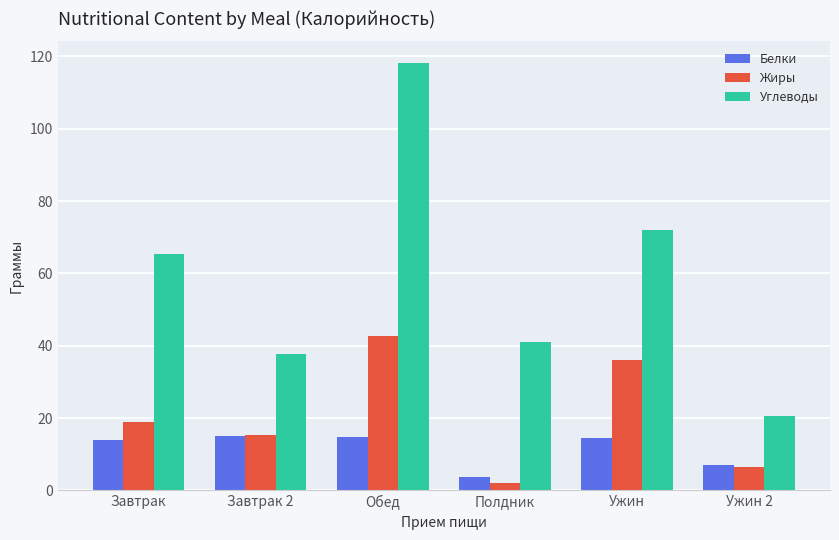

At which label is Белки closest to 9?

Ужин 2